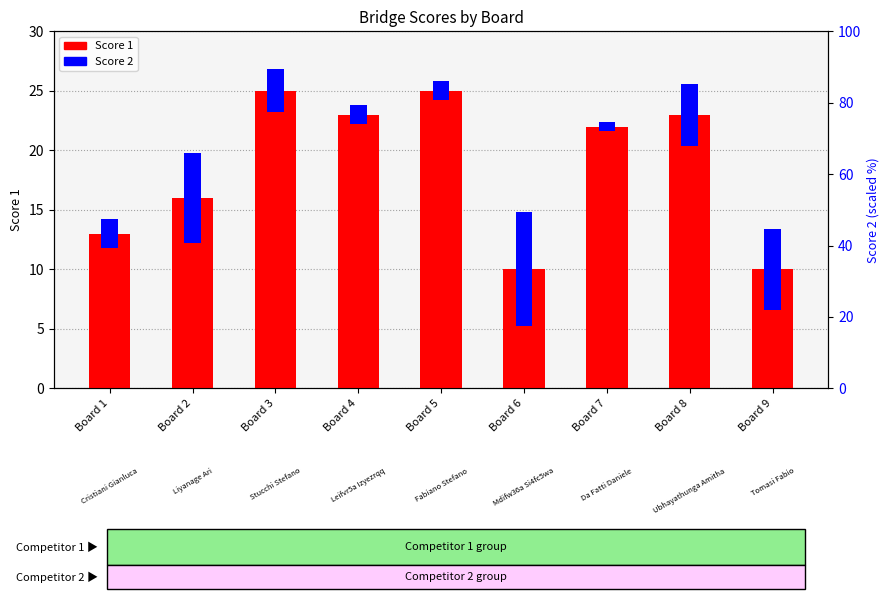

Reading left to right, what are all the values shown in this chart?

13	16	25	23	25	10	22	23	10